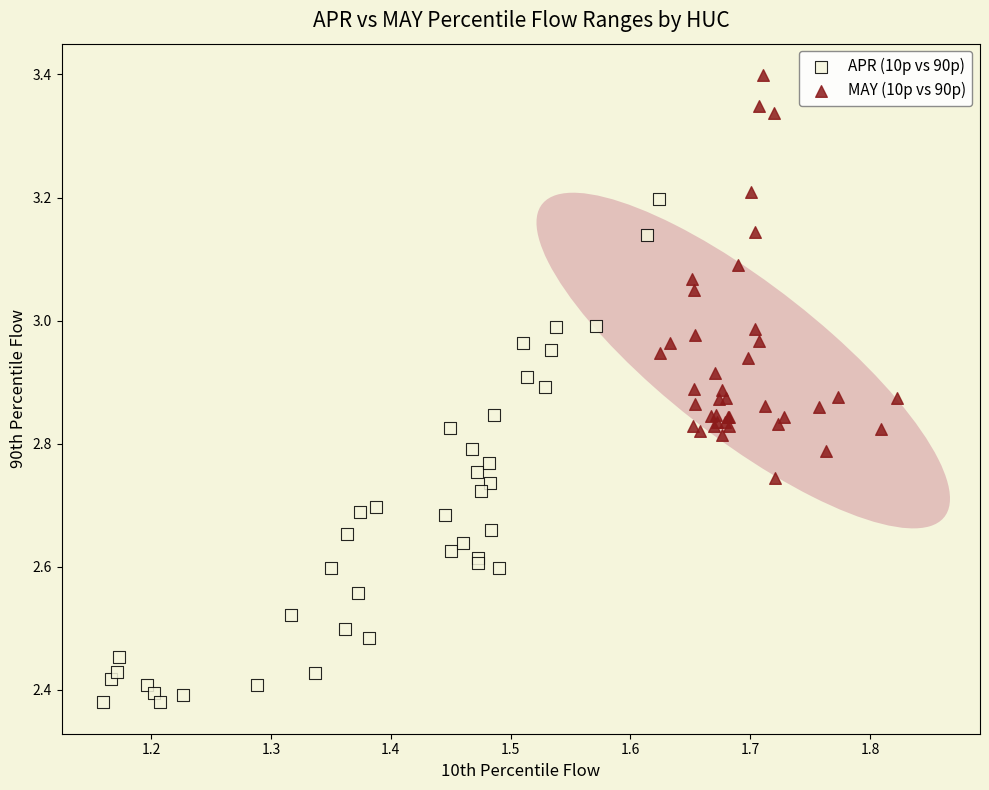

Which series reaches the minimum Y coordinate?

APR (10p vs 90p)